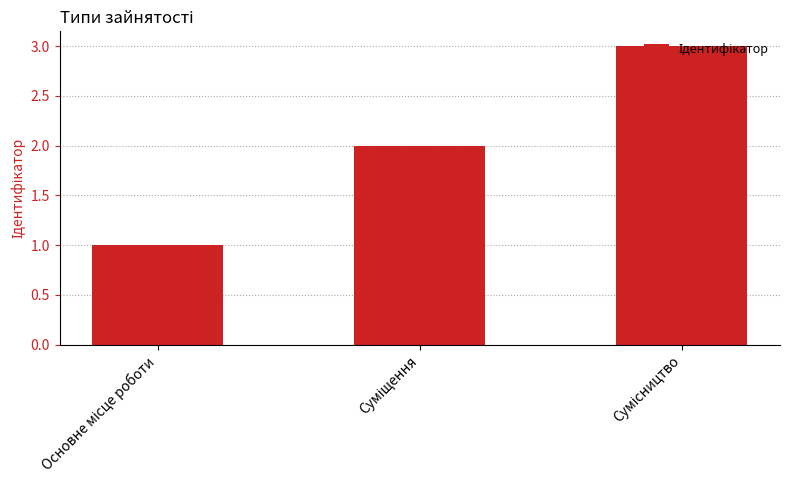

What is the sum of all values?

6